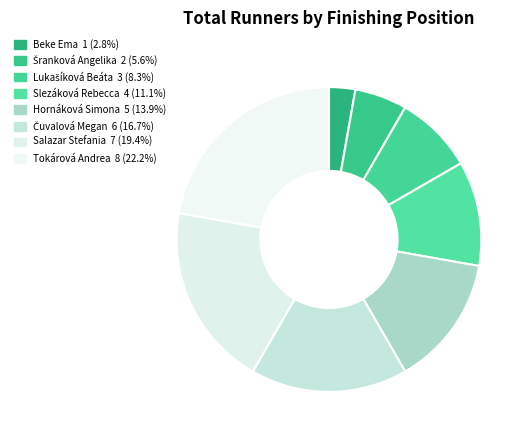

Is Hornáková Simona the majority of the pie?

No